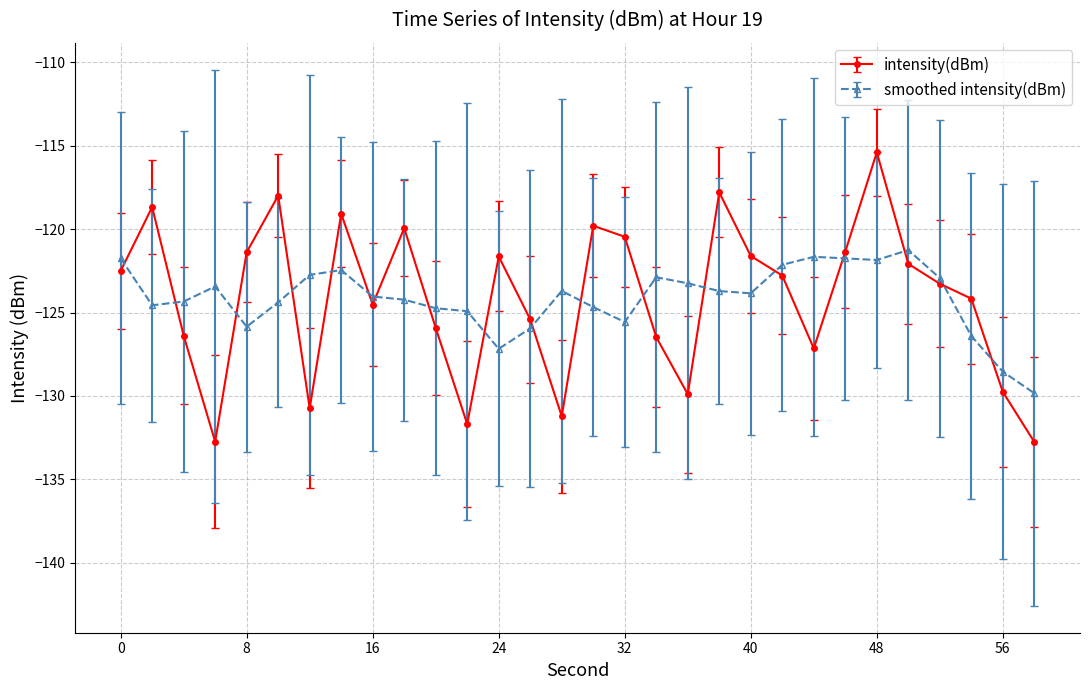

What is the smallest value displayed?

-132.8